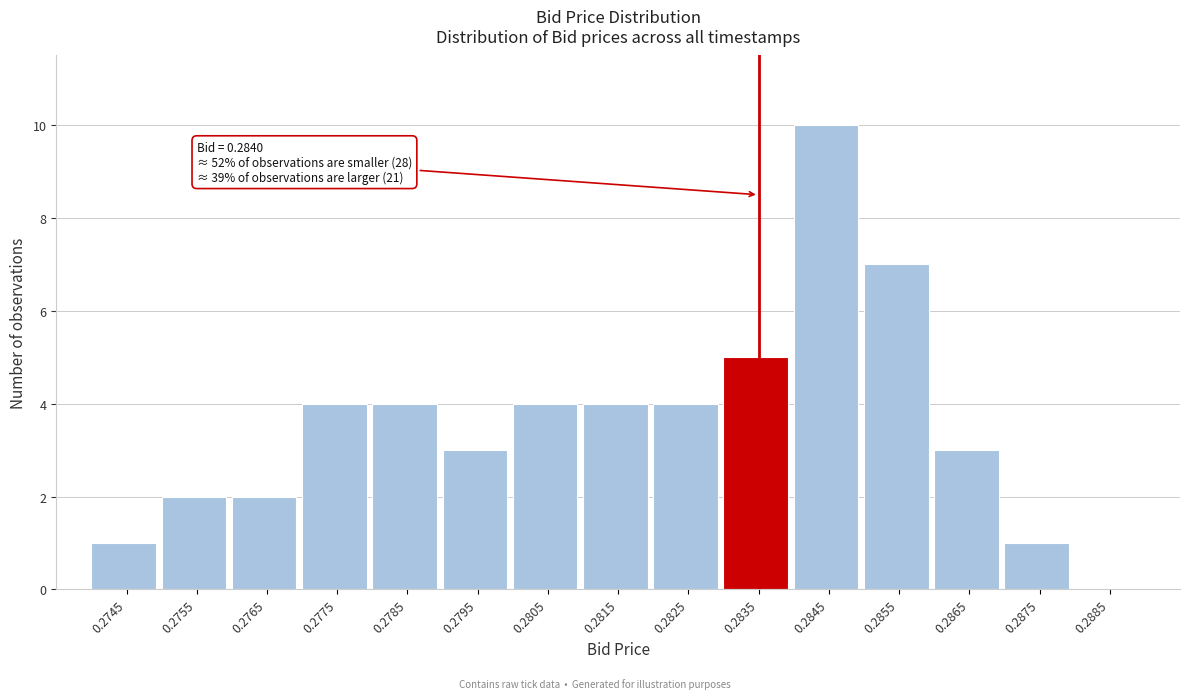

Reading left to right, transcribe all the data shown in this chart.

0.2745=1	0.2755=2	0.2765=2	0.2775=4	0.2785=4	0.2795=3	0.2805=4	0.2815=4	0.2825=4	0.2835=5	0.2845=10	0.2855=7	0.2865=3	0.2875=1	0.2885=0